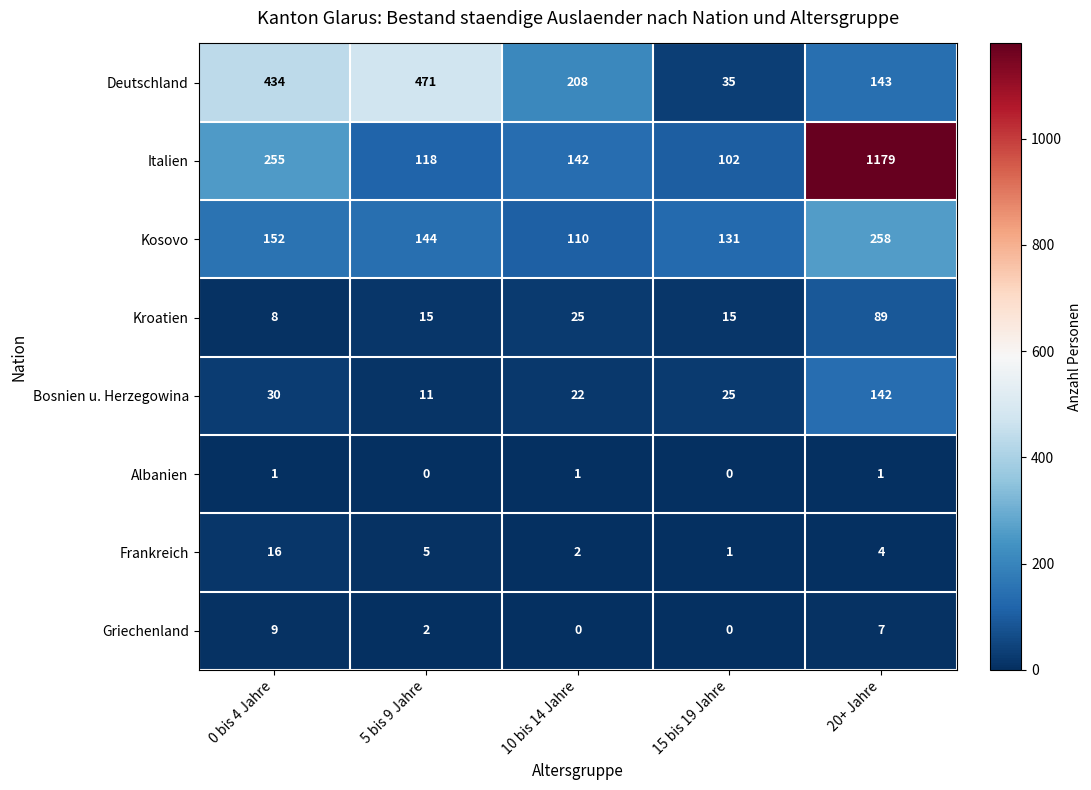

How many categories are shown in the chart?

5